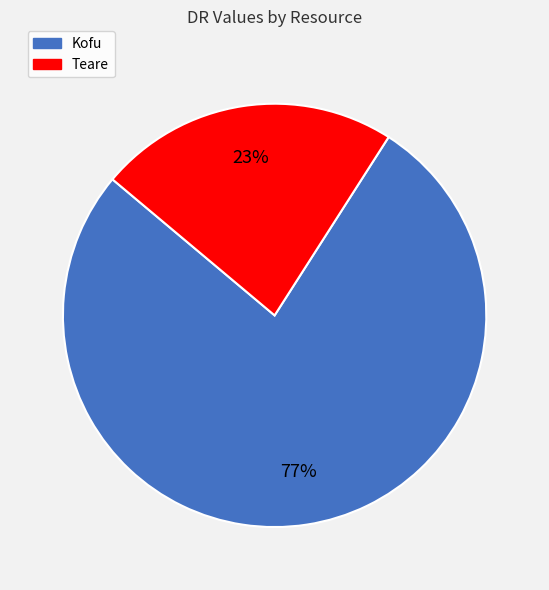

Approximately how many times larger is the value at Teare compared to Kofu?

0.3